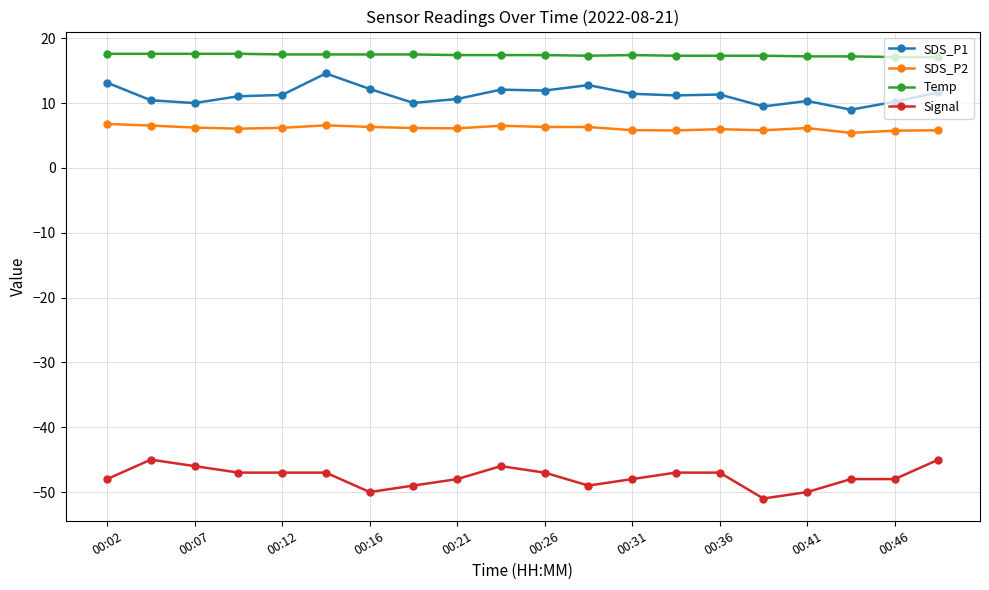

True or false: Signal has more than 1 interior local peaks.

True